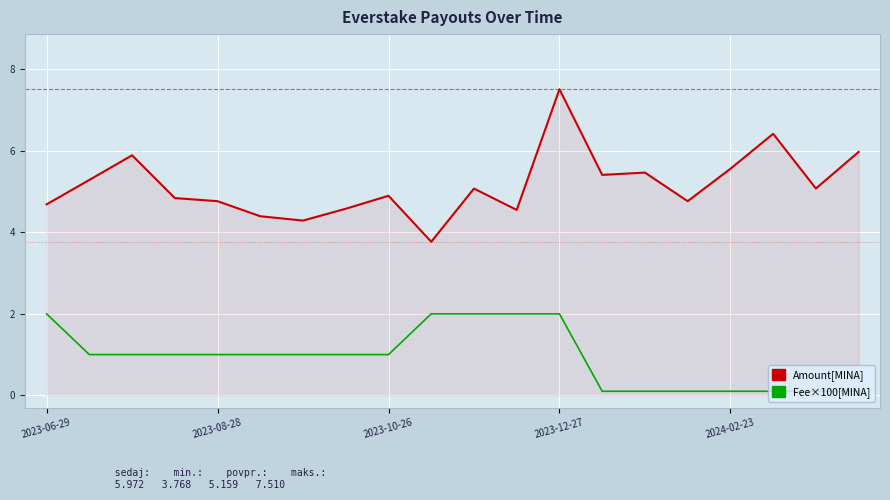

List the series in order of their peak value, highest first.

Amount[MINA], Fee×100[MINA]